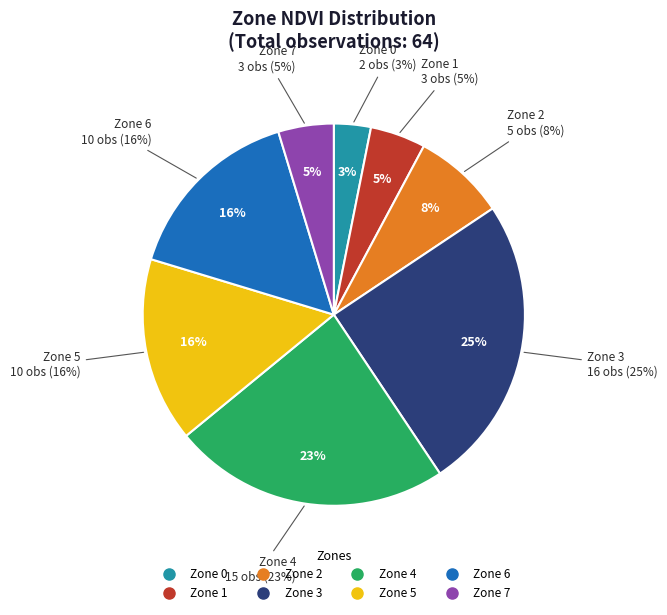

To the nearest percent, what is the difference between the Zone 4 and Zone 1 slice percentages?

19%